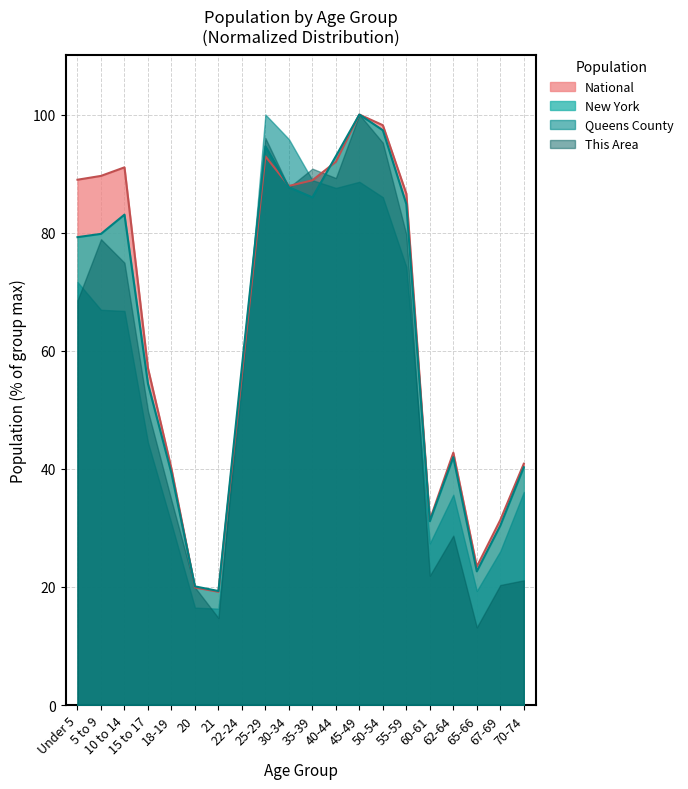

Which series has the largest range (max minus min)?

This Area